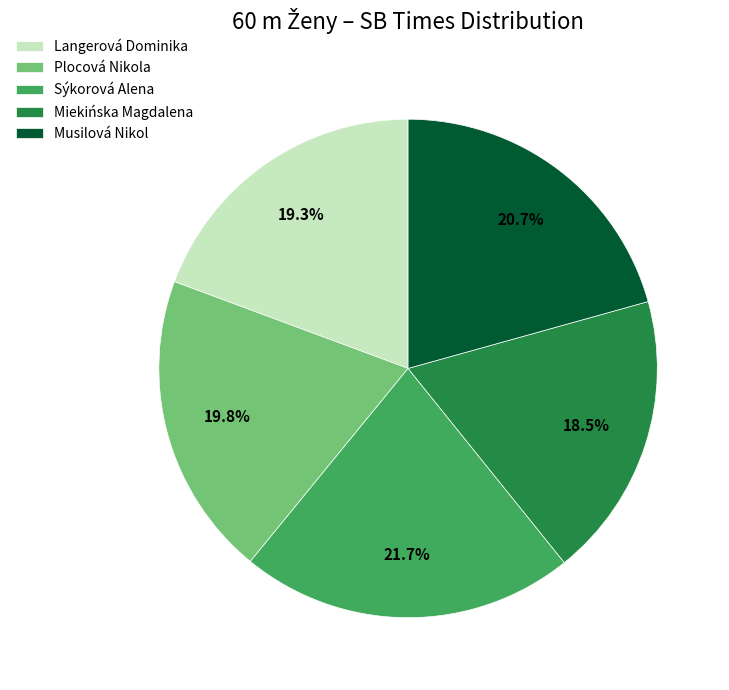

Which category has the biggest portion of the pie?

Sýkorová Alena